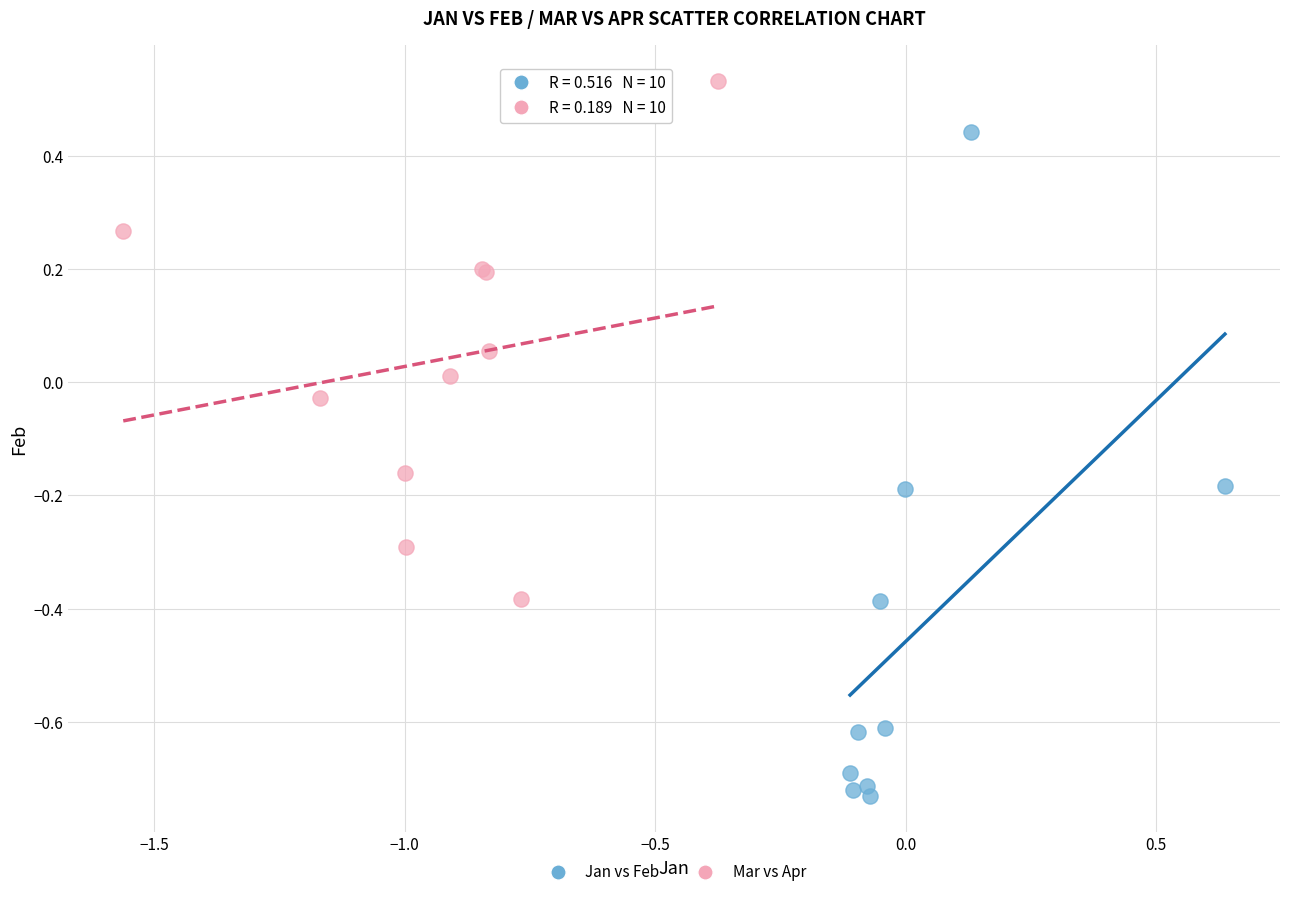

What are all the series names shown in the legend?

Jan vs Feb, Mar vs Apr